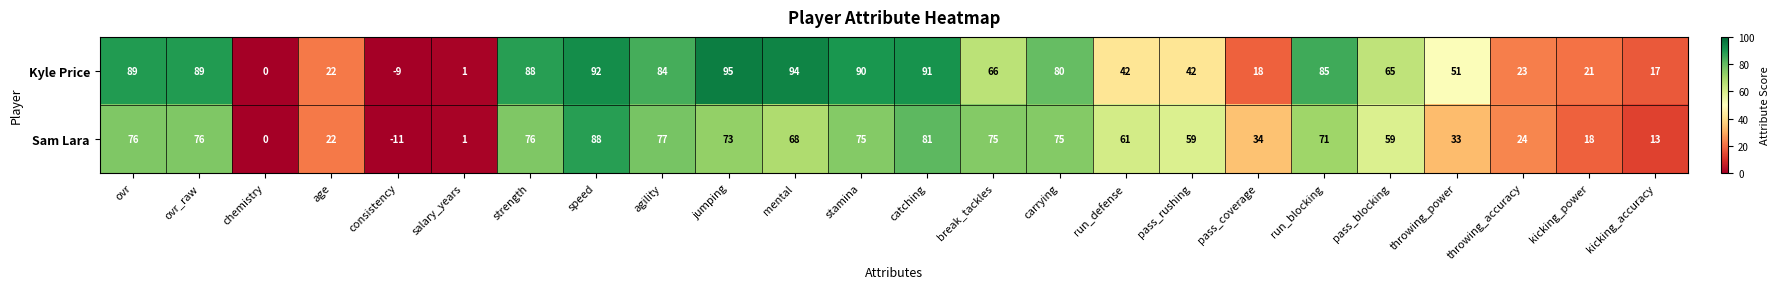

The value of Sam Lara at agility is 129. True or false?

False